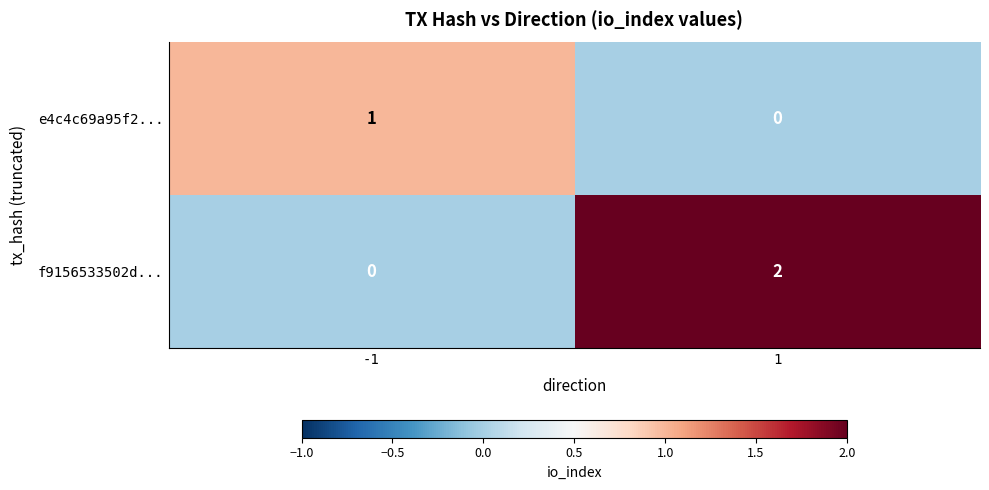

Is it true that e4c4c69a95f2... equals -1 at 1?

False